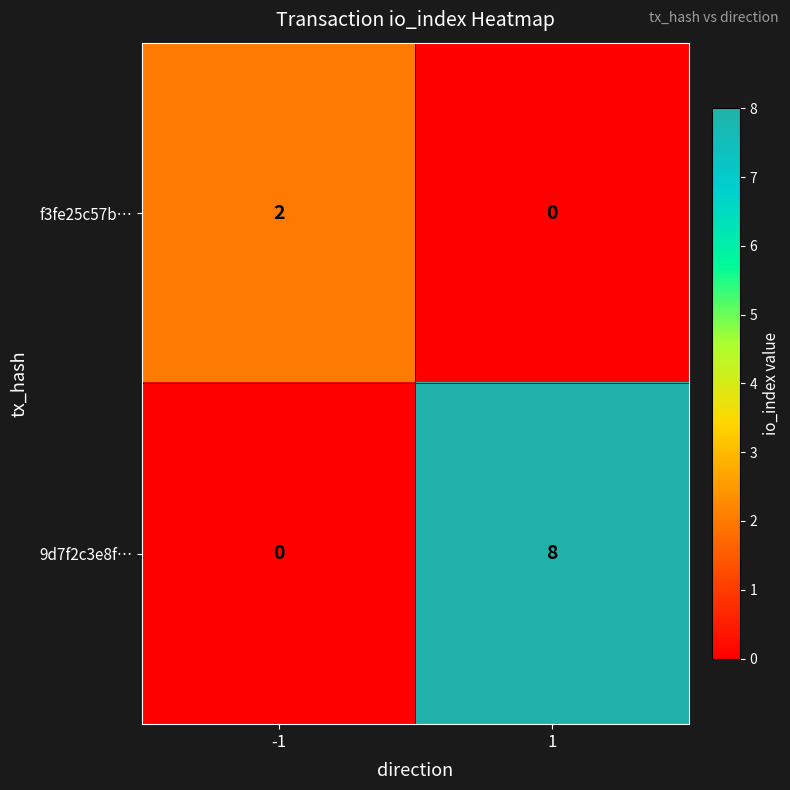

True or false: 9d7f2c3e8f… has a value of 3 at -1.

False